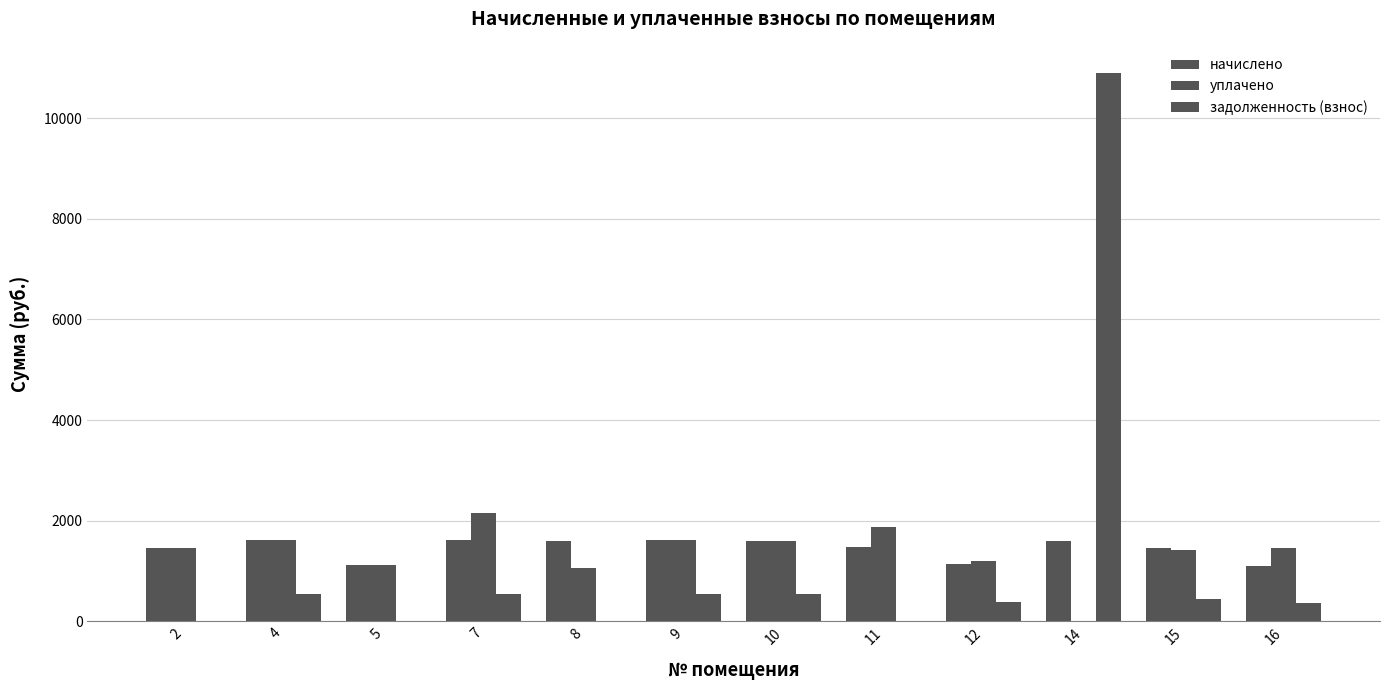

List the series in order of their peak value, lowest first.

начислено, уплачено, задолженность (взнос)